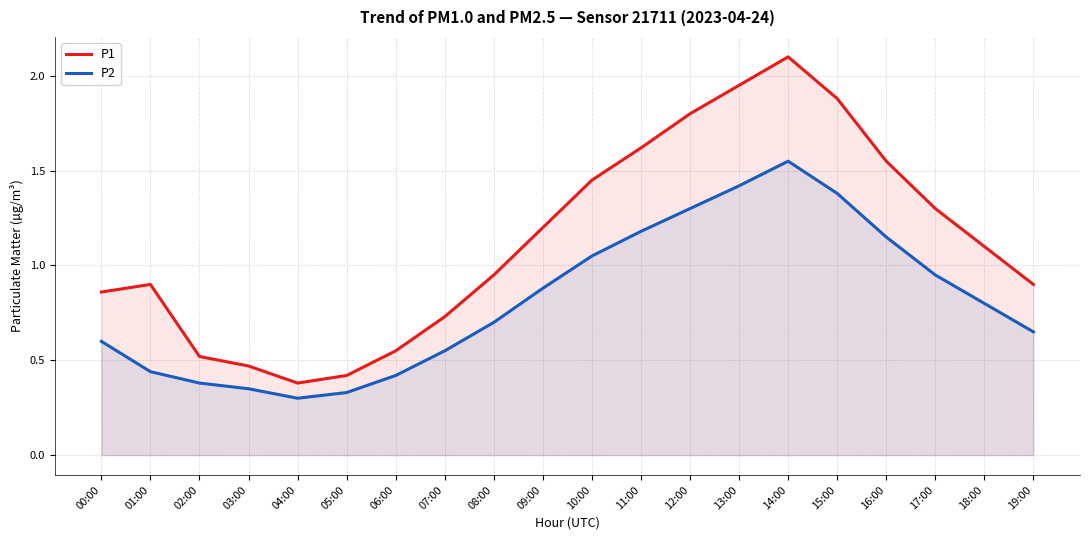

What is the label of the 4th point from the left?

03:00